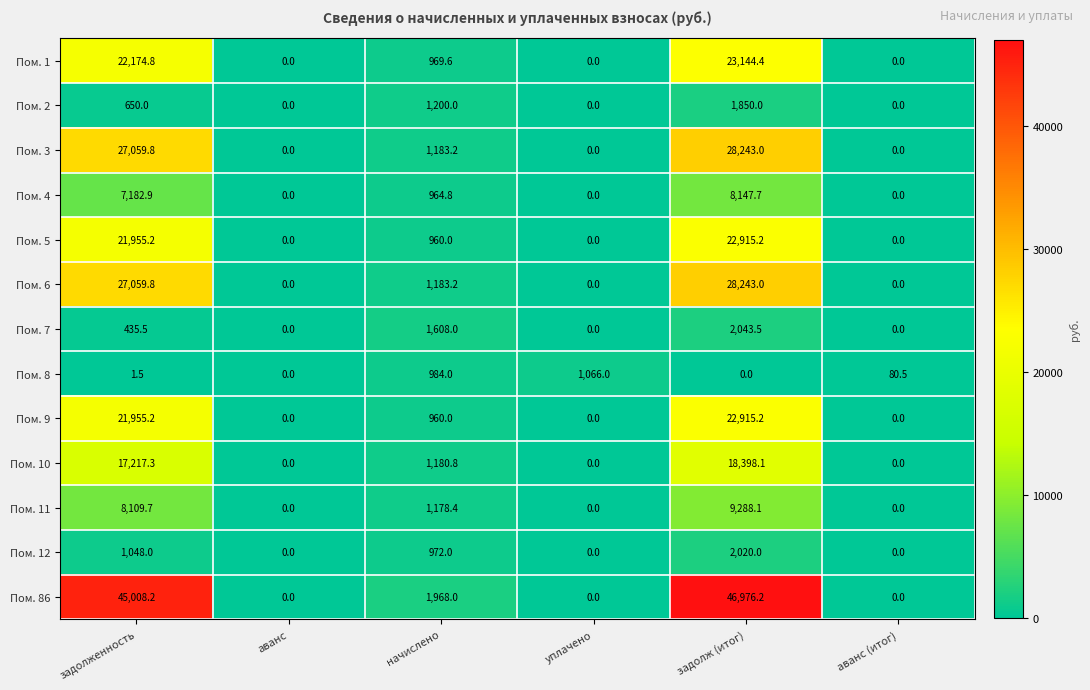

What is the difference between the second highest and second lowest values in the Пом. 10 series?

17217.3